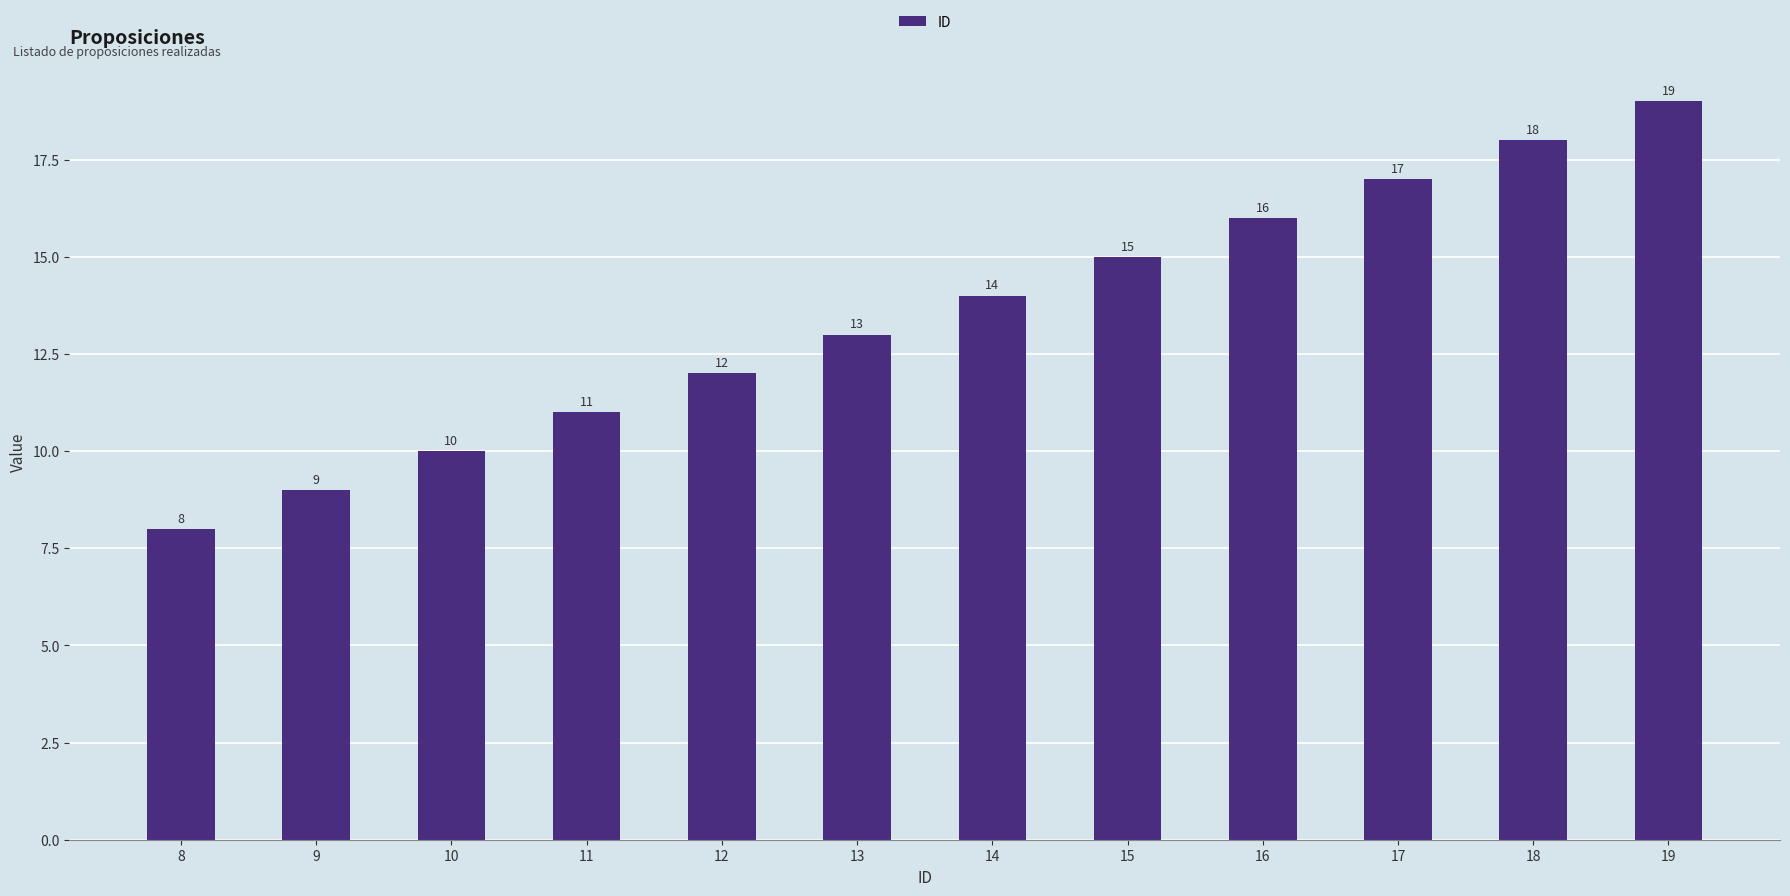

Where is the data nearest to the value 13?

13